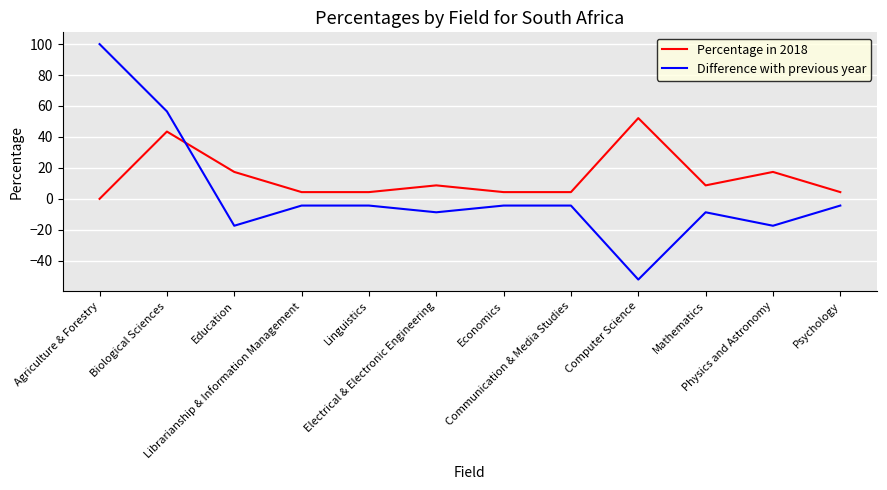

How many distinct data groups are displayed?

2